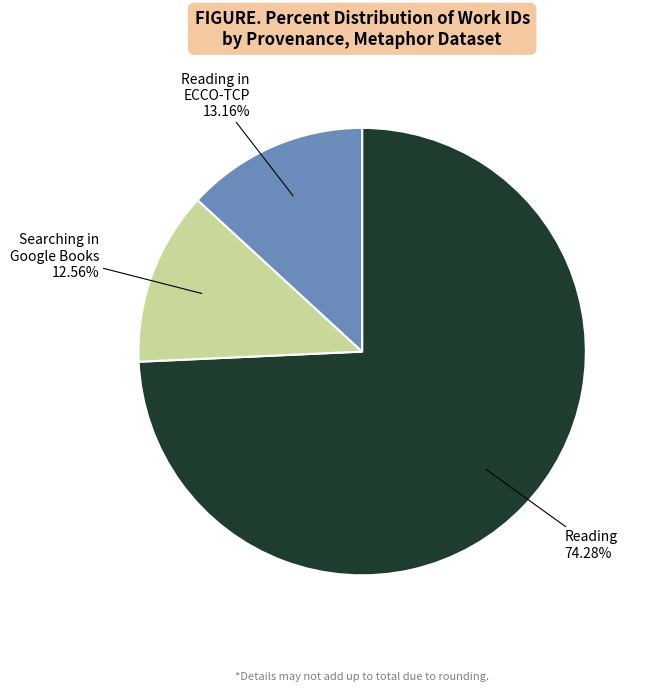

Does Searching in Google Books 12.56% account for over 50% of the chart?

No